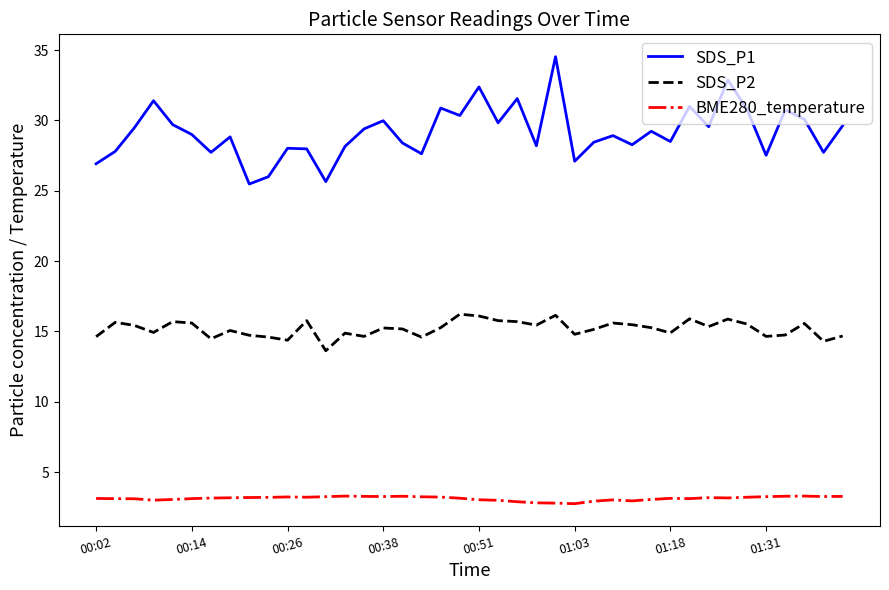

True or false: SDS_P2 and BME280_temperature intersect in this chart.

False